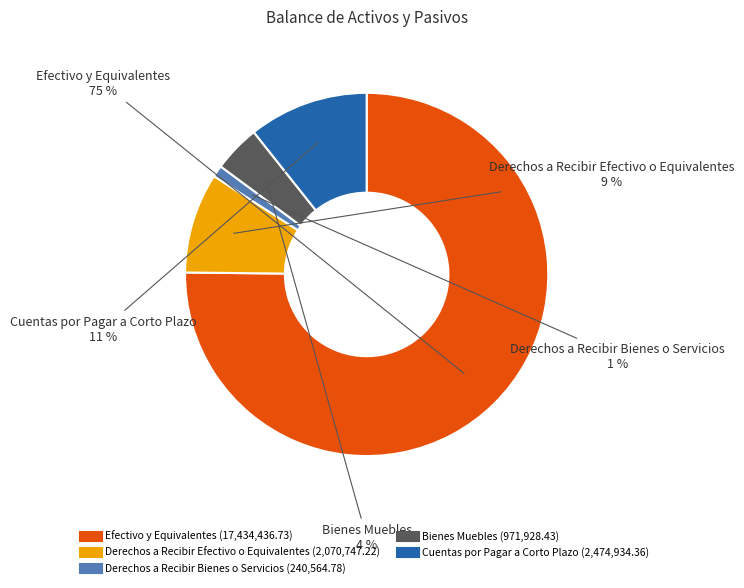

What percentage is the Cuentas por Pagar a Corto Plazo slice, to the nearest percent?

11%